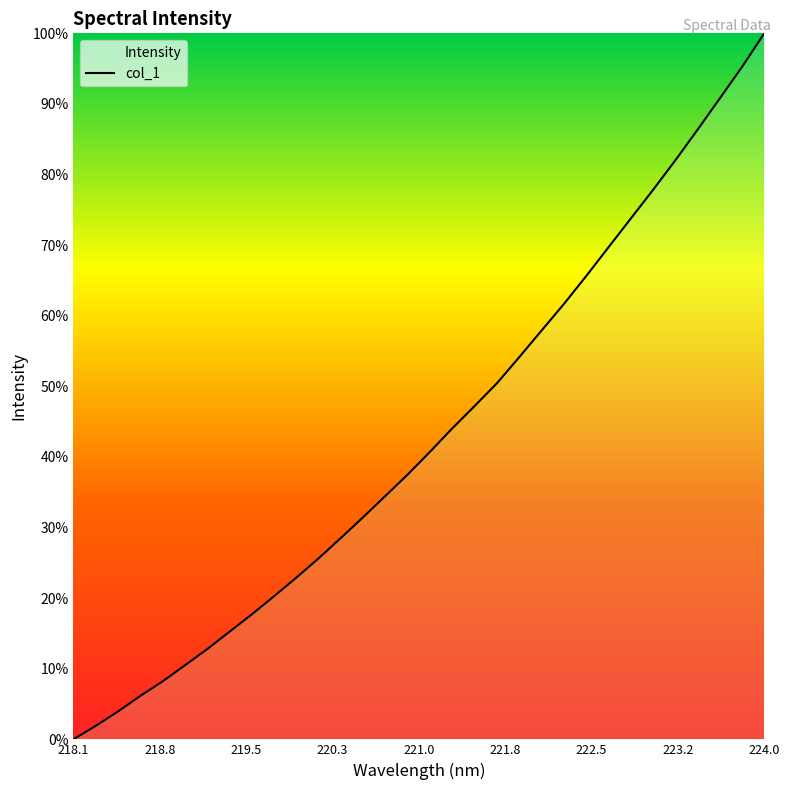

Does the chart have visible grid lines?

No